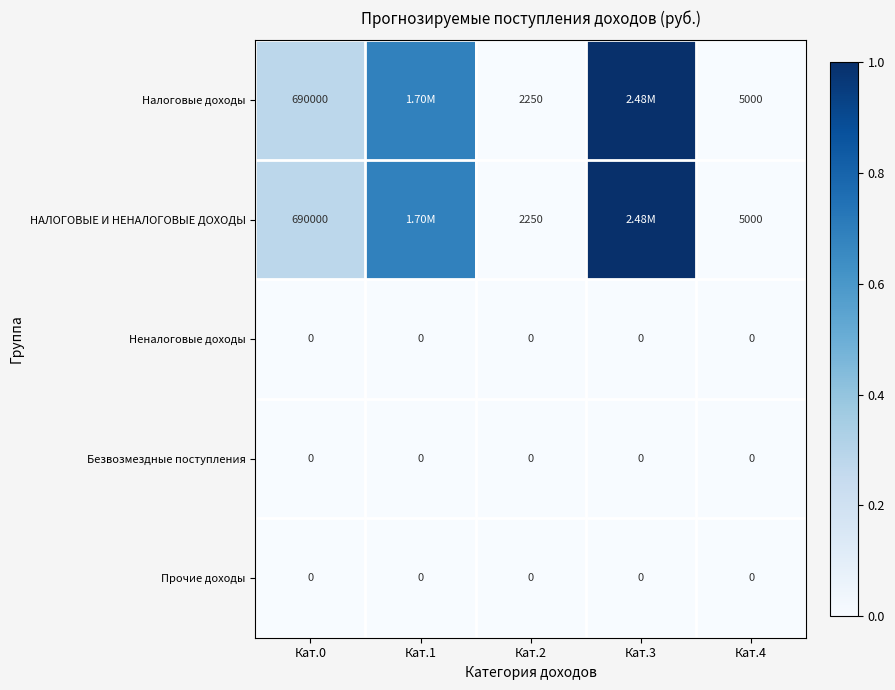

At which label is Налоговые доходы closest to 0?

Кат.2